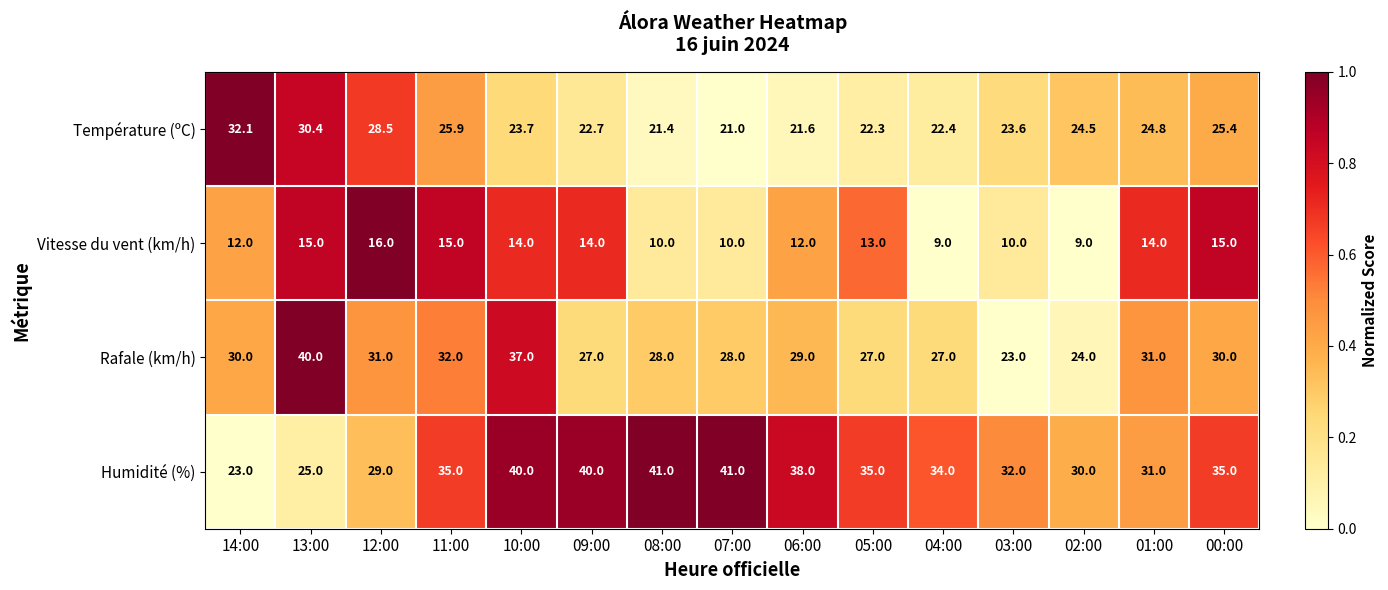

What is the difference between the Humidité (%) values at 11:00 and 06:00?

3.0